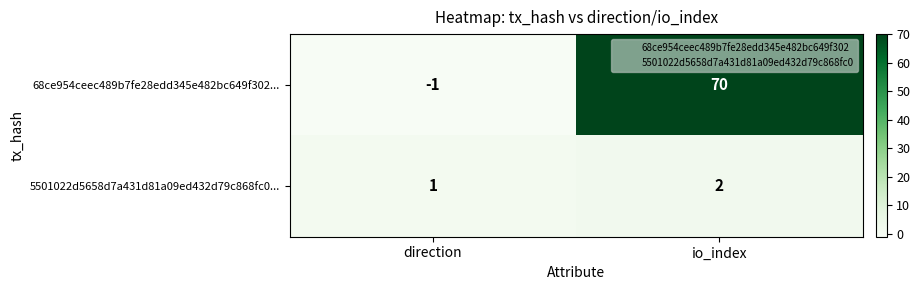

Between direction and io_index, which series saw the biggest shift?

68ce954ceec489b7fe28edd345e482bc649f302...